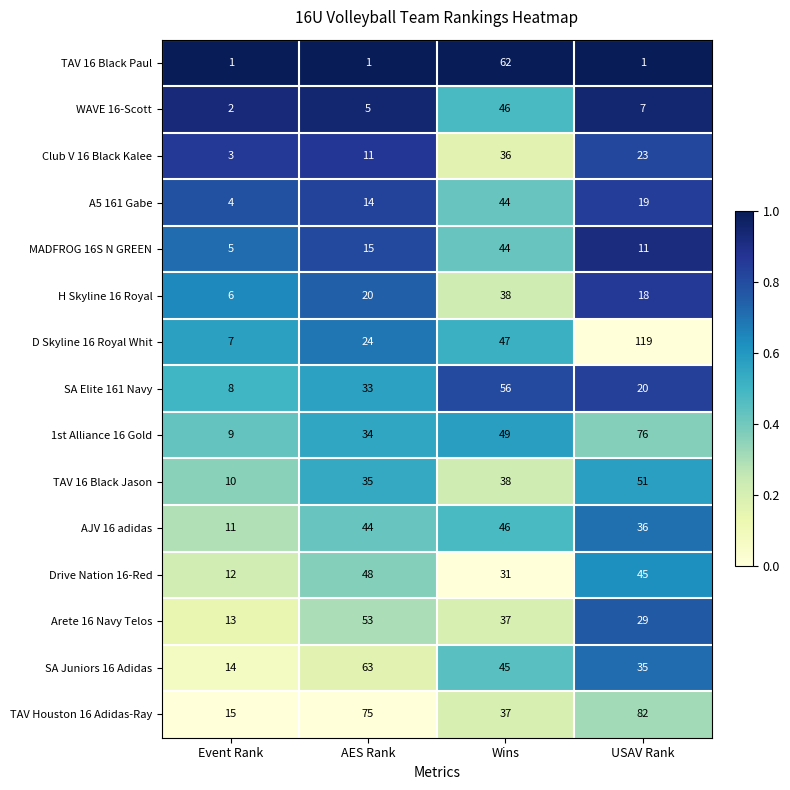

The Drive Nation 16-Red series shows 31 at Wins. True or false?

True